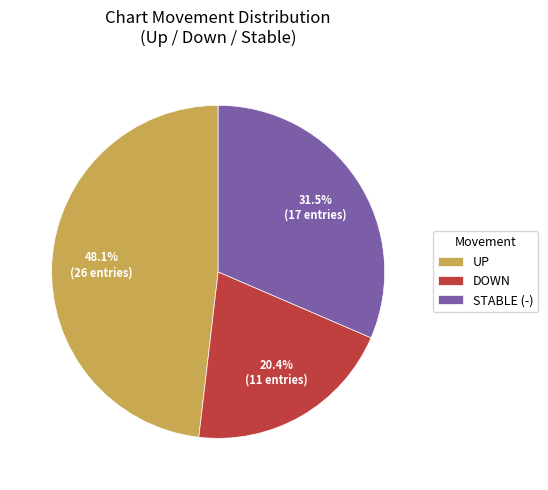

What is the total percentage of UP and STABLE (-)?

79.6%